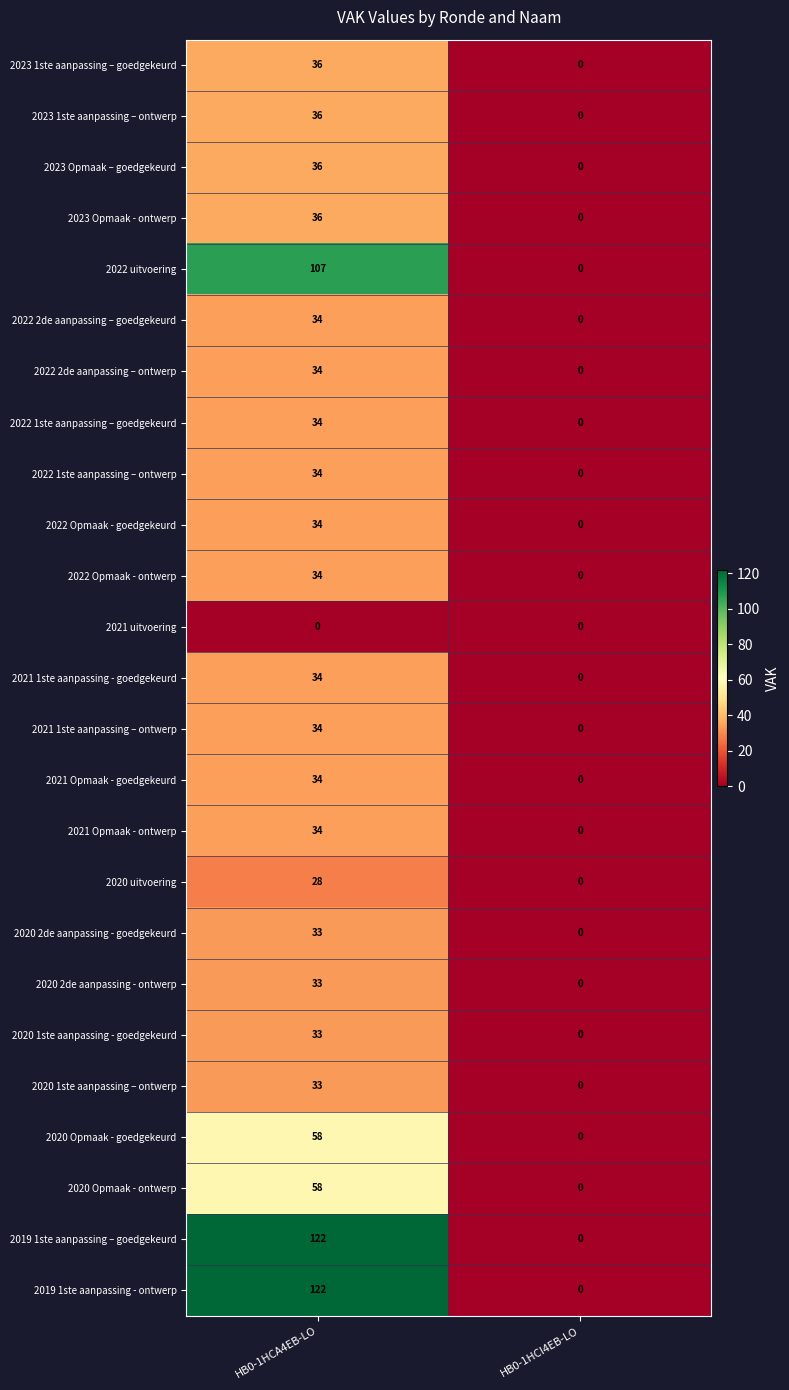

Which label corresponds to the largest value in the chart?

HB0-1HCA4EB-LO